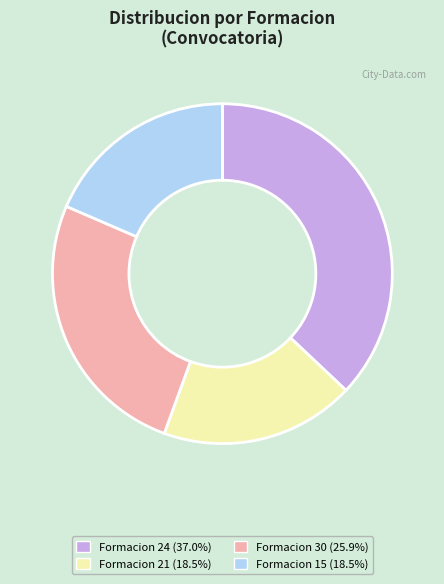

Does any single category account for the majority?

No